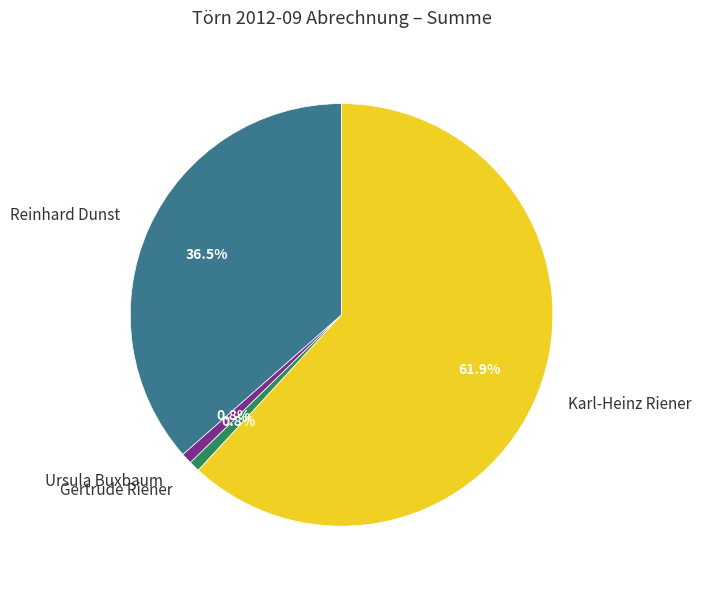

The Reinhard Dunst slice represents 29% of the pie. True or false?

False